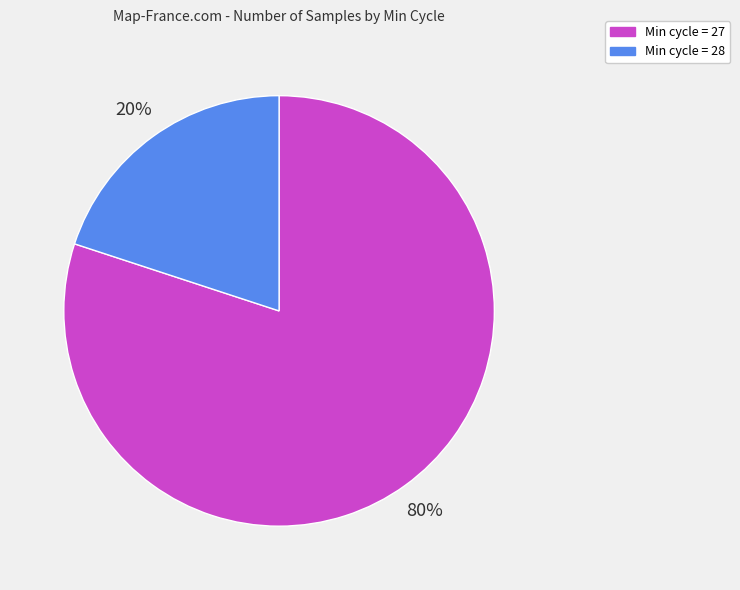

How many slices are in this pie chart?

2